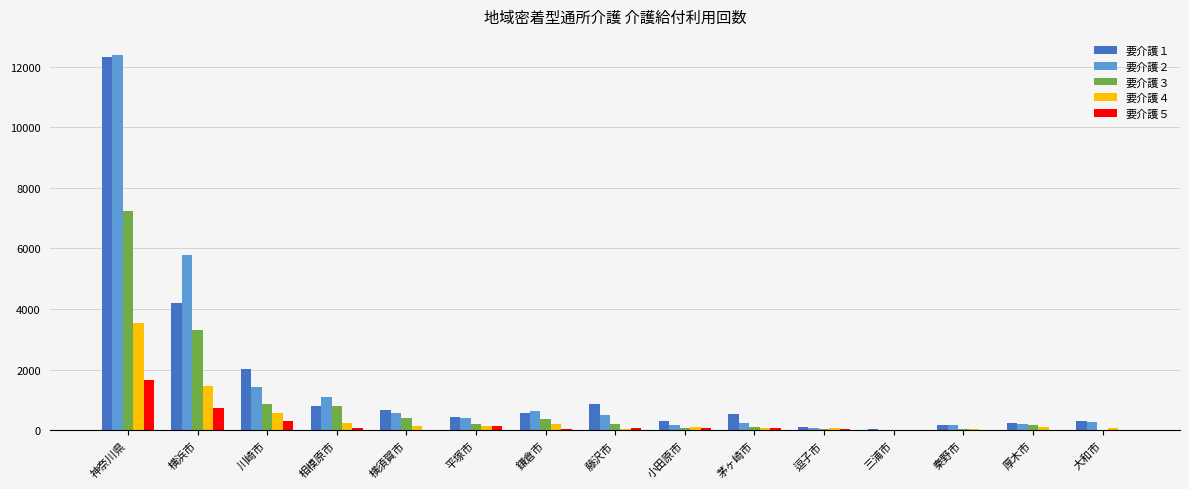

At which category is the sum across all series the highest?

神奈川県